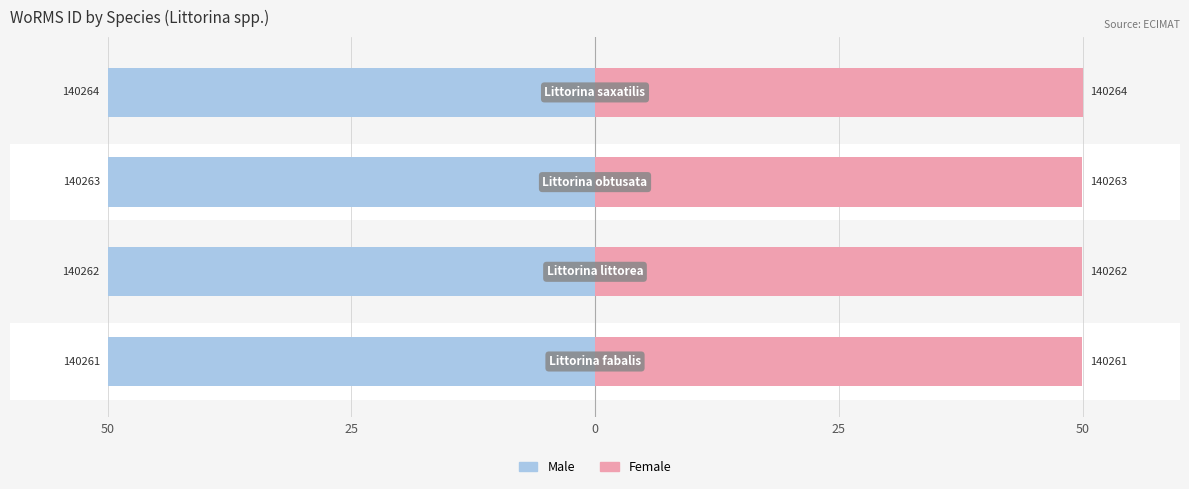

Is the value of Male at 25 greater than the value of Female at 25?

No